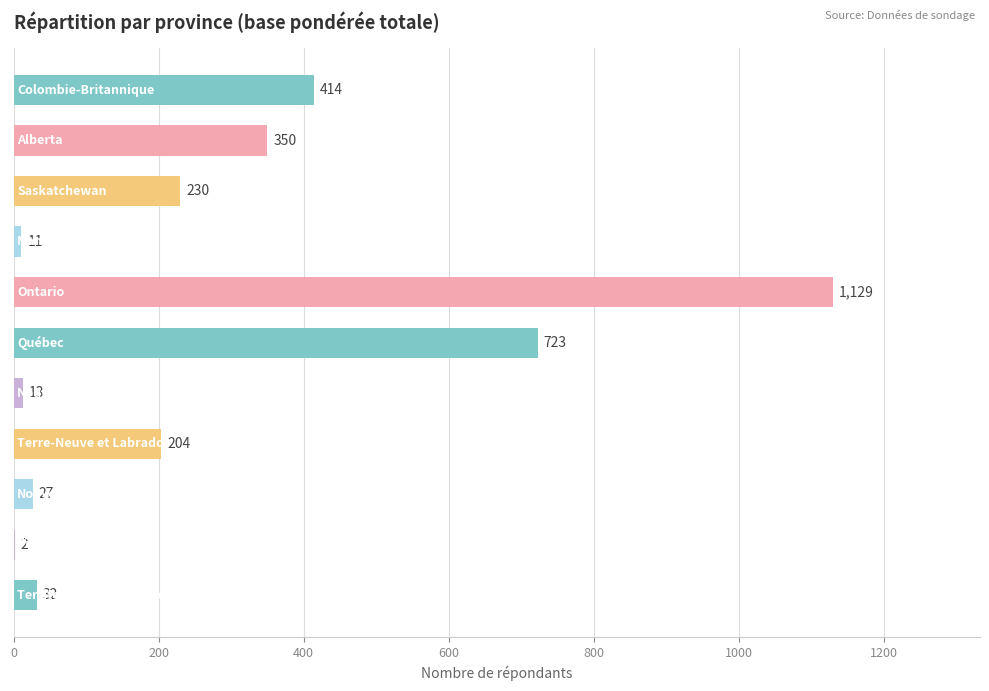

What is the greatest value displayed?

1129